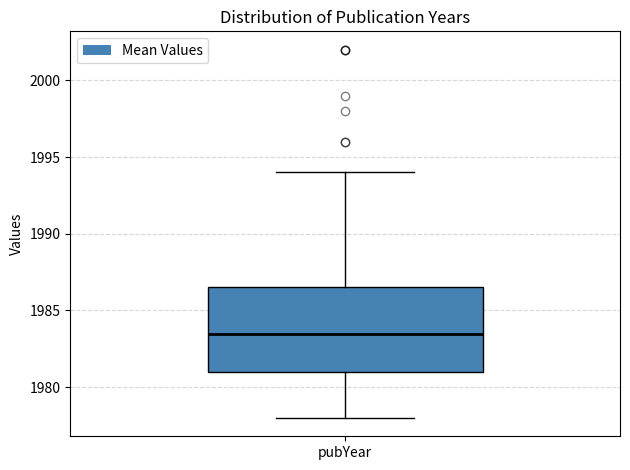

Where does the upper whisker of the box for pubYear end on the y-axis? The values are not printed on the chart, so give them approximately, as read against the axis.

1994.0